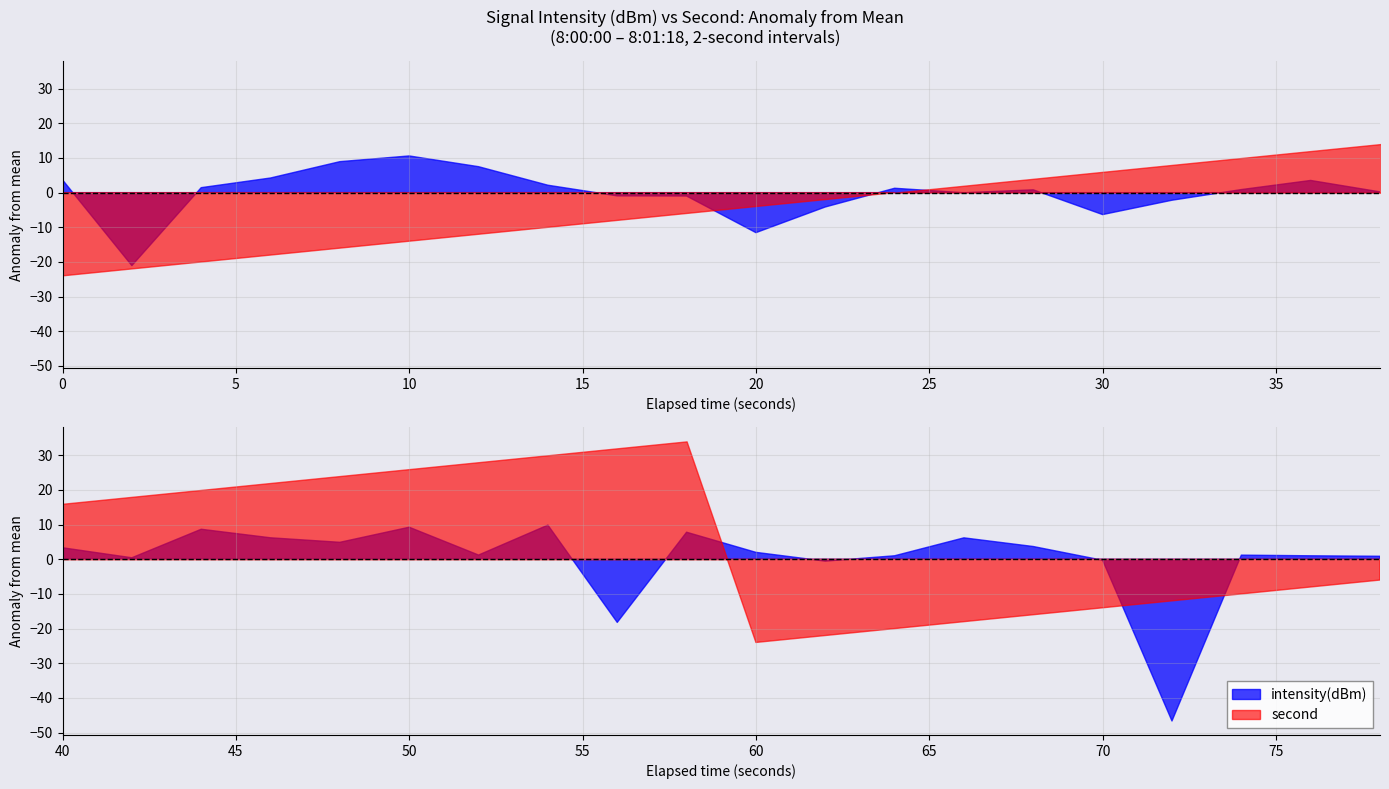

Reading left to right, extract all data points from this chart.

intensity(dBm): -130.6	-155.3	-132.9	-130.1	-125.4	-123.7	-126.8	-132.1	-135.2	-135.3	-145.8	-138.4	-133.0	-134.3	-133.5	-140.6	-136.5	-133.4	-130.8	-134.1	-131.0	-133.9	-125.6	-128.1	-129.4	-125.1	-133.1	-124.4	-152.5	-126.5	-132.3	-134.8	-133.3	-128.1	-130.6	-134.6	-181.0	-133.1	-133.3	-133.4
second: 0.0	2.0	4.0	6.0	8.0	10.0	12.0	14.0	16.0	18.0	20.0	22.0	24.0	26.0	28.0	30.0	32.0	34.0	36.0	38.0	40.0	42.0	44.0	46.0	48.0	50.0	52.0	54.0	56.0	58.0	0.0	2.0	4.0	6.0	8.0	10.0	12.0	14.0	16.0	18.0